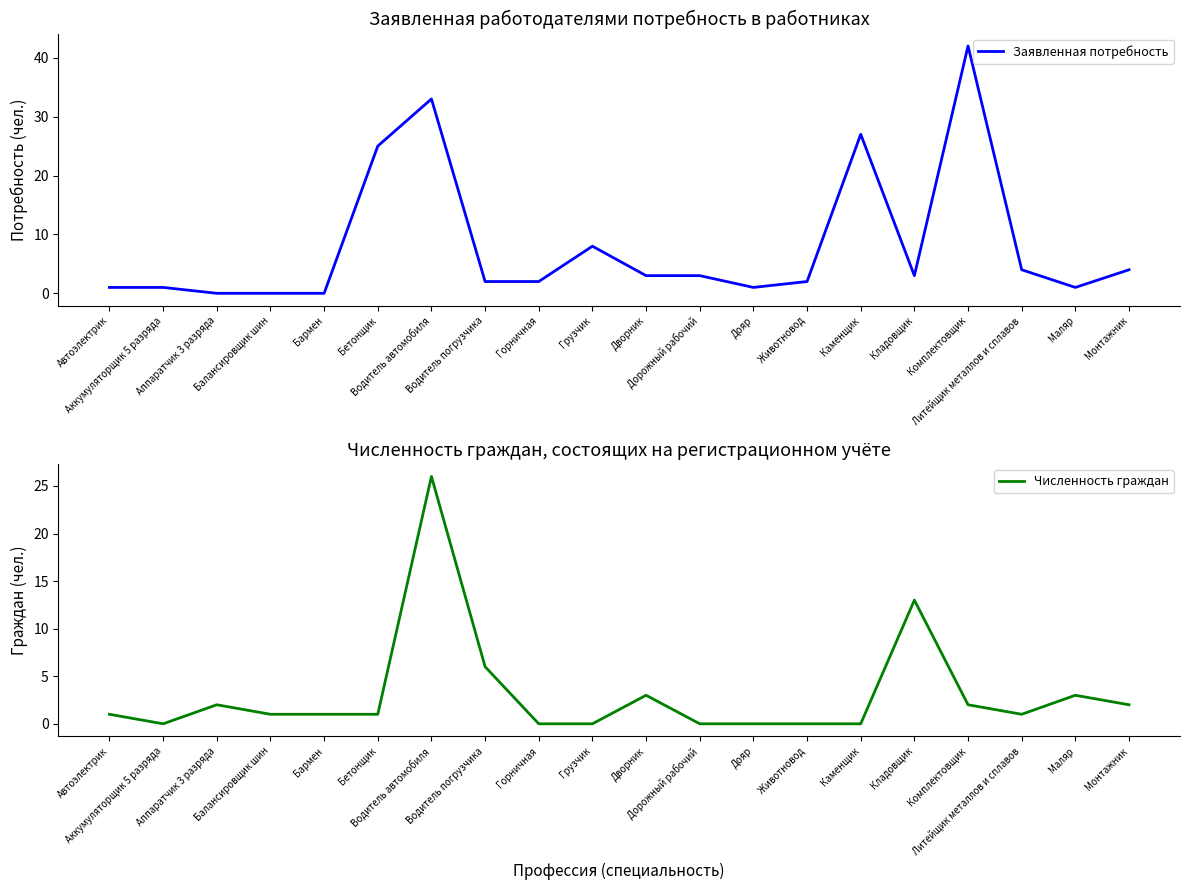

Between Маляр and Литейщик металлов и сплавов, which is larger?

Литейщик металлов и сплавов